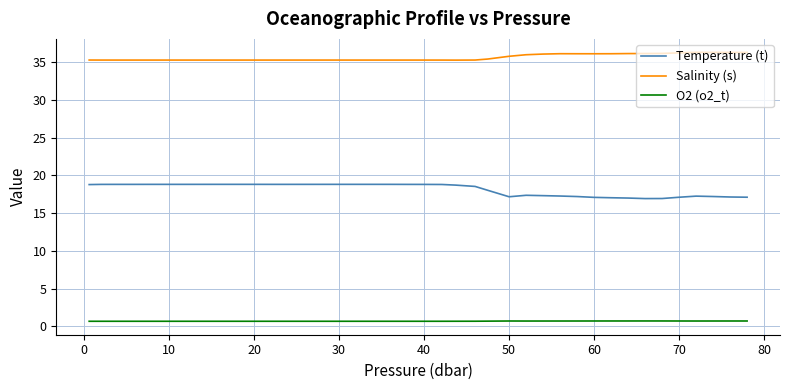

What is the difference between the maximum and minimum values in the Temperature (t) series?

1.9